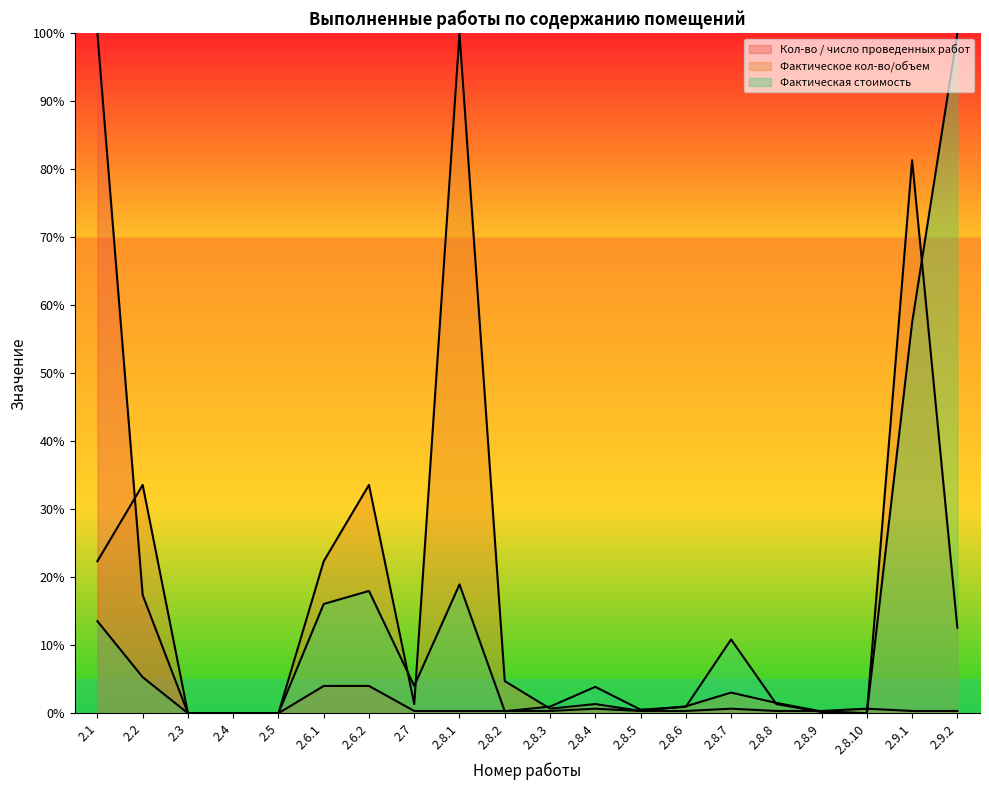

What is the highest value of the Кол-во / число проведенных работ series?

100.0